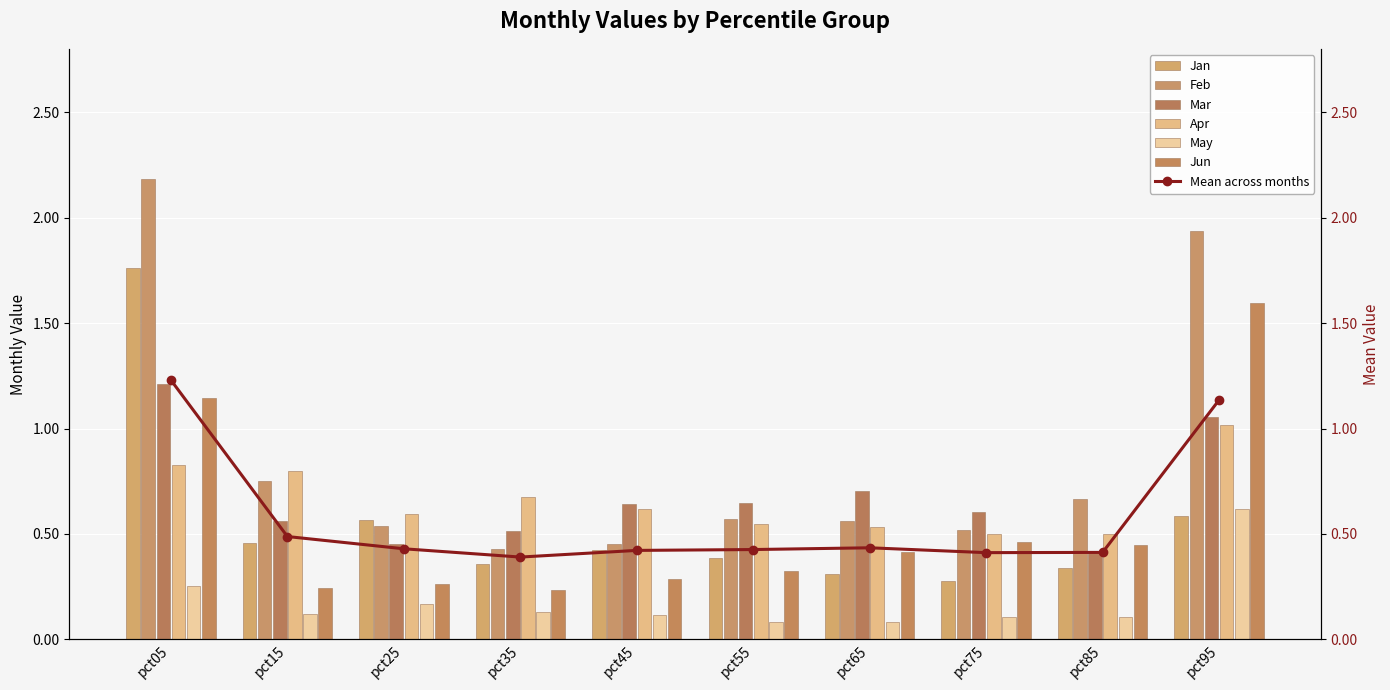

Rank the series by their maximum value, from lowest to highest.

May, Apr, Mar, Jun, Jan, Feb